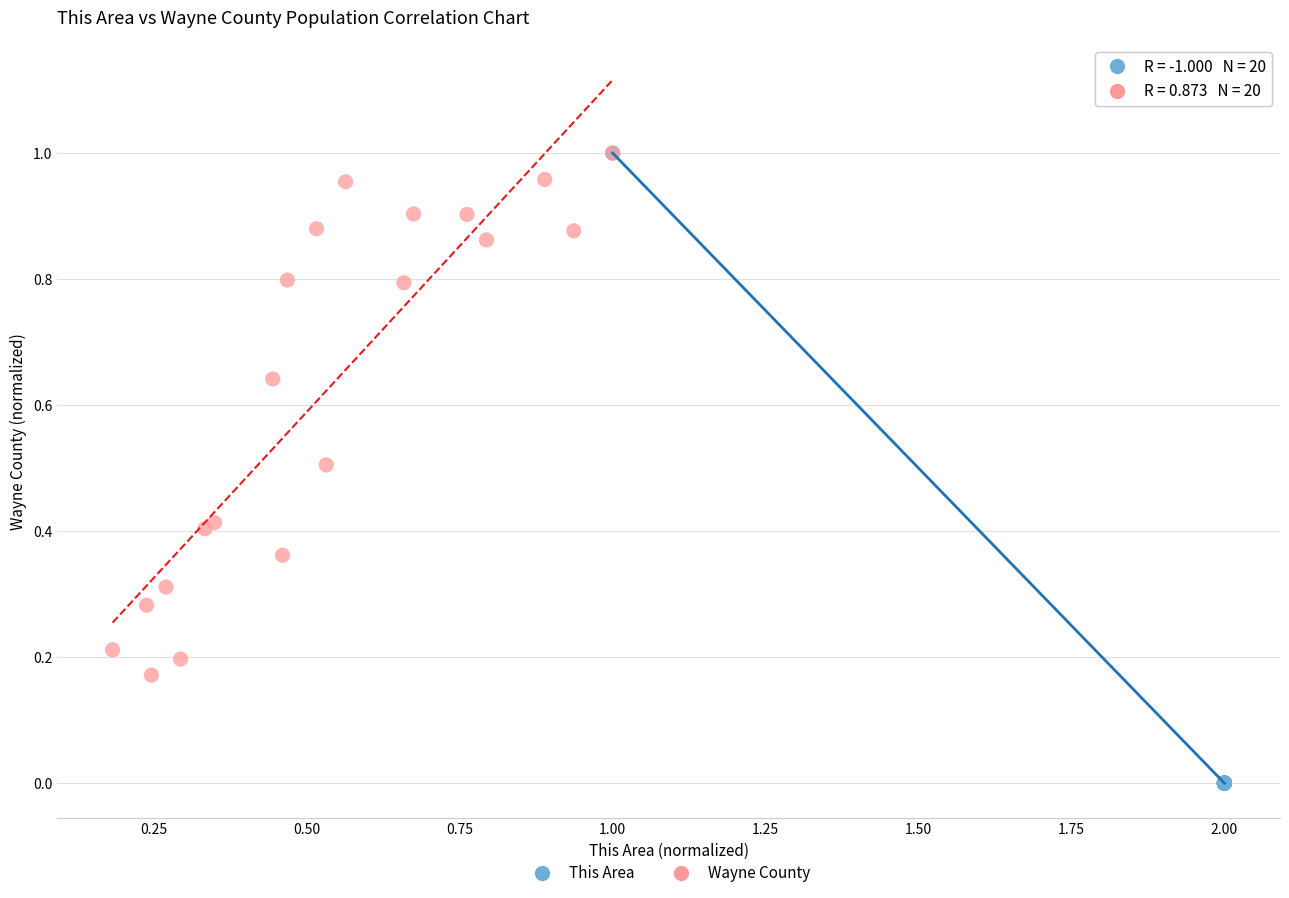

Which series has the largest Y range (max minus min)?

This Area